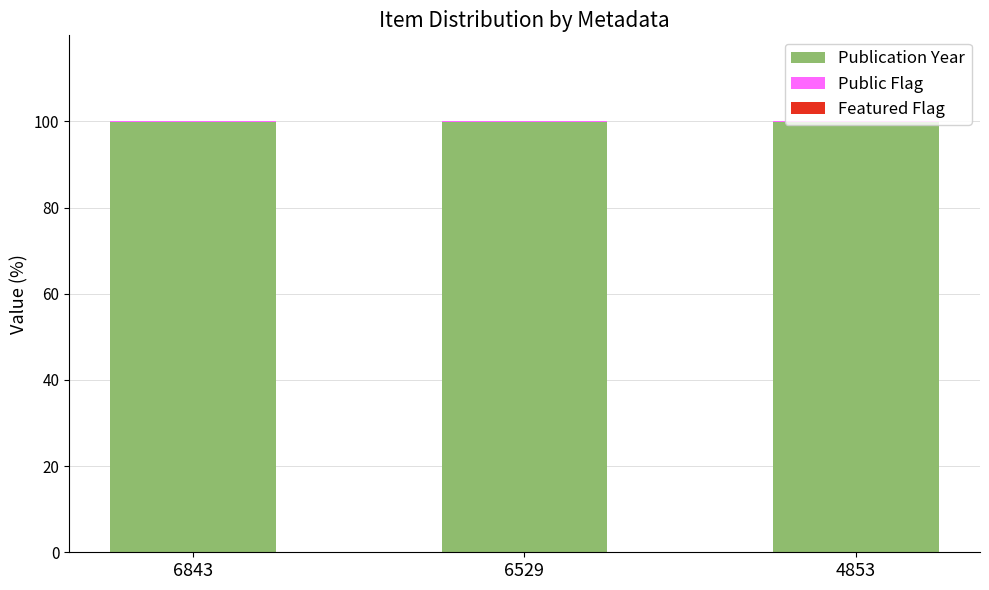

The value of Publication Year at 6529 is 59.3. True or false?

False